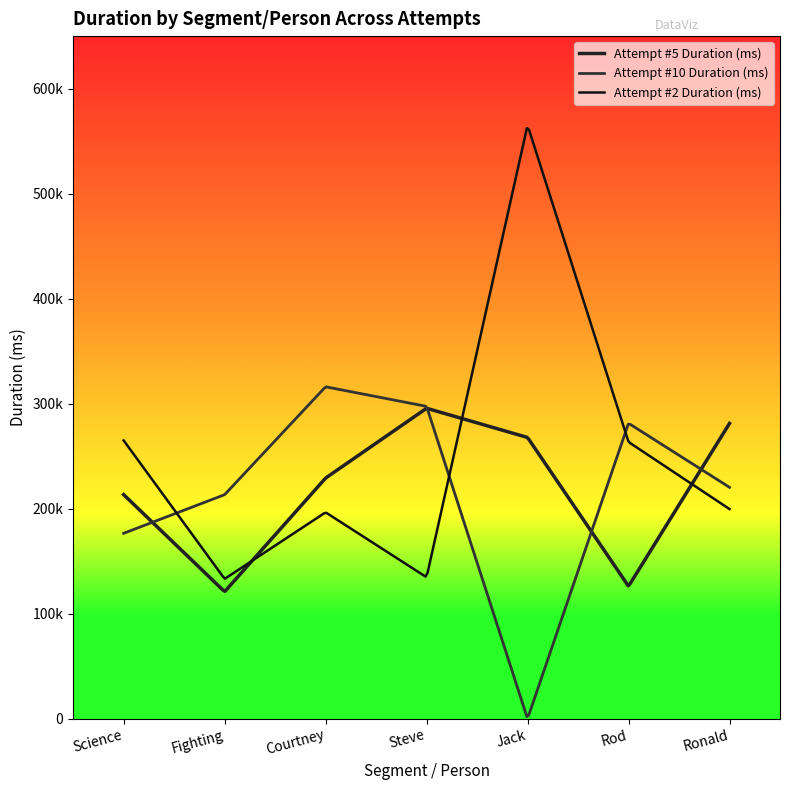

List the series in order of their peak value, lowest first.

Attempt #5 Duration (ms), Attempt #10 Duration (ms), Attempt #2 Duration (ms)